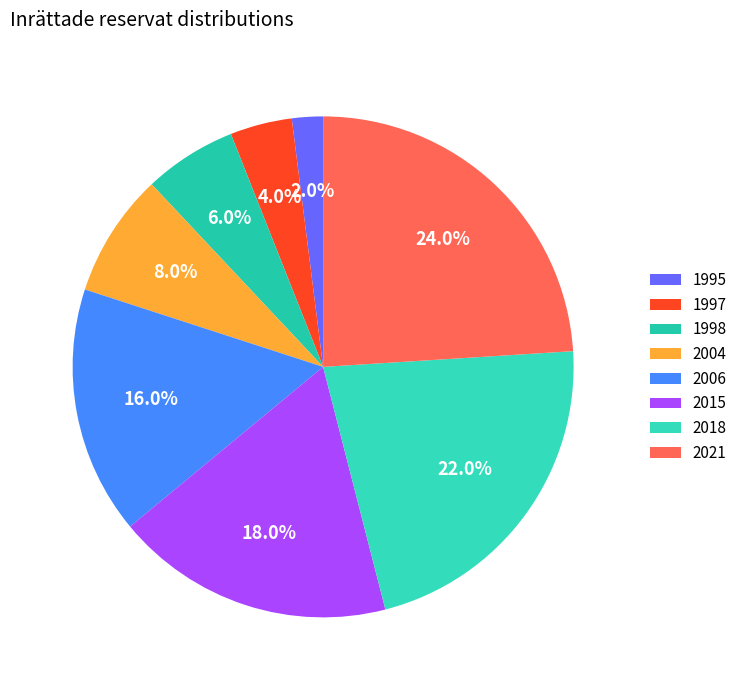

To the nearest percent, what portion does 2004 represent?

8%